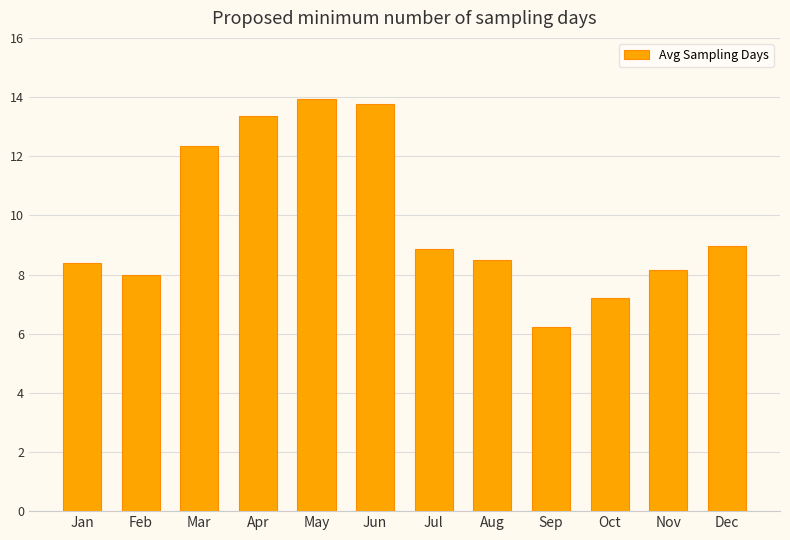

Does the chart contain any negative values?

No